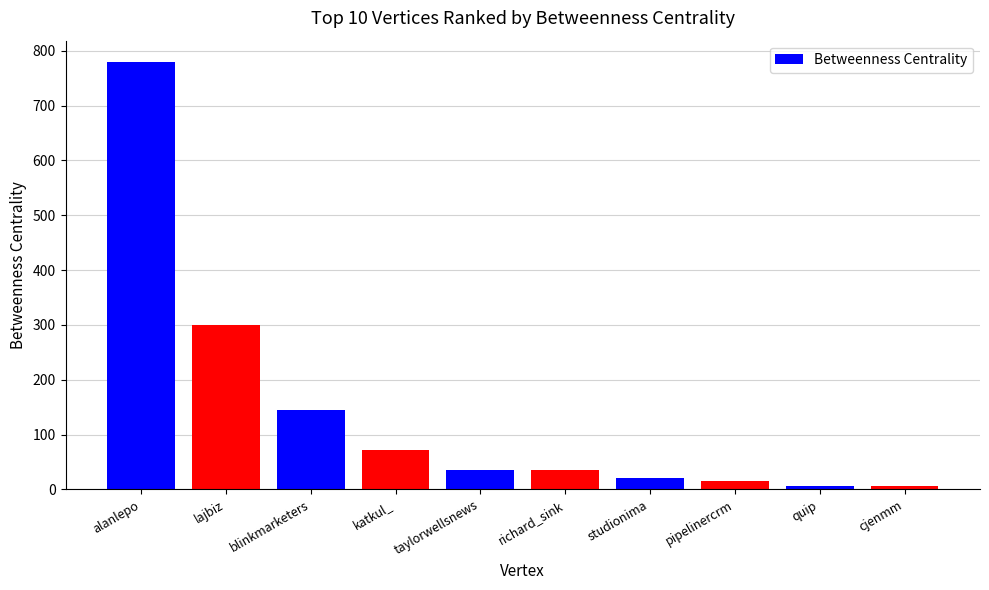

Which label corresponds to the largest value in the chart?

alanlepo